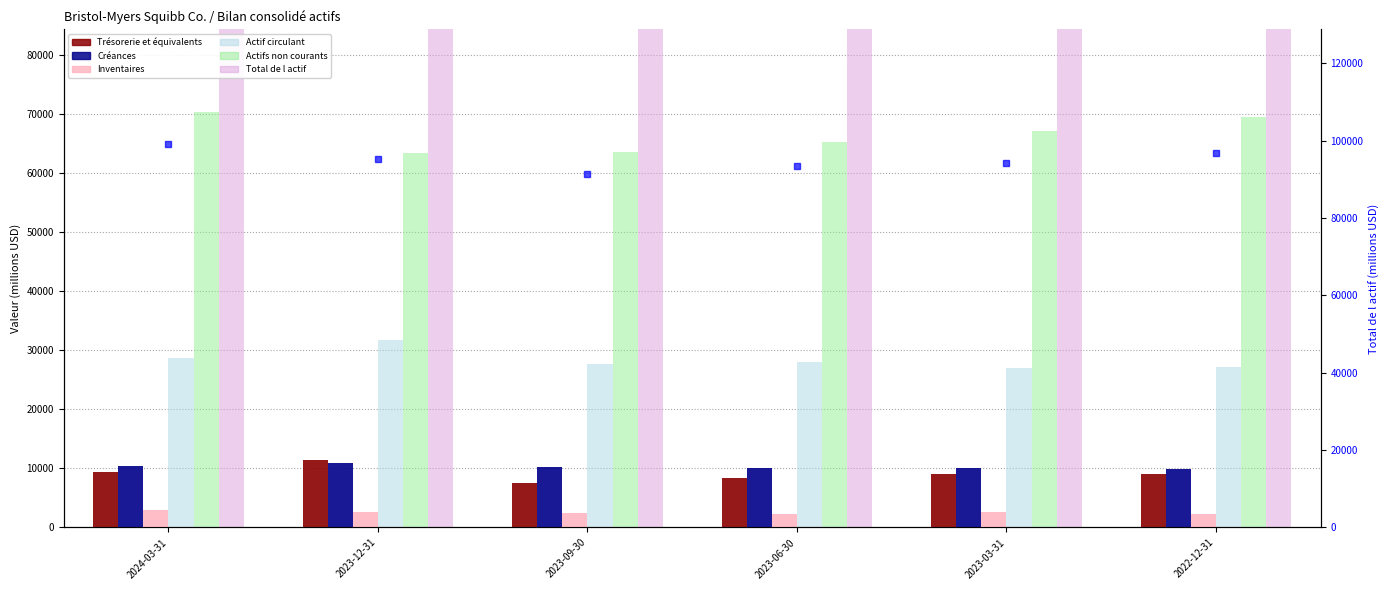

Which series changed the most between 2023-06-30 and 2022-12-31?

Actifs non courants